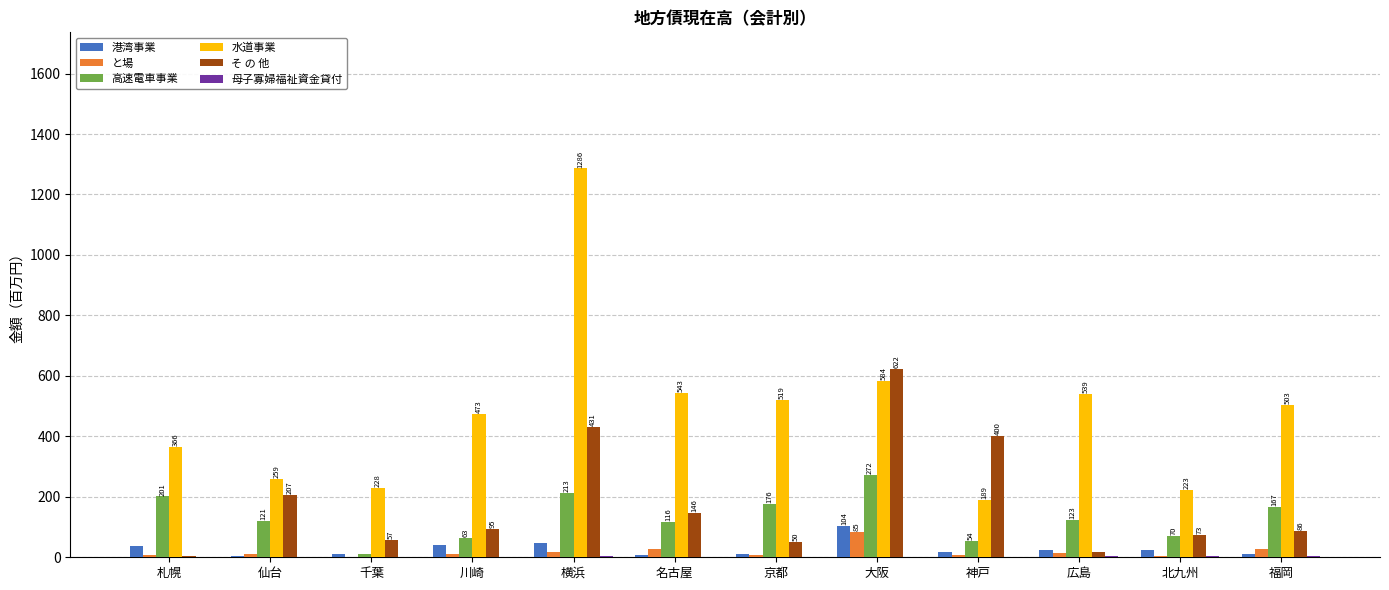

What is the sum of all 港湾事業 values?

339.2